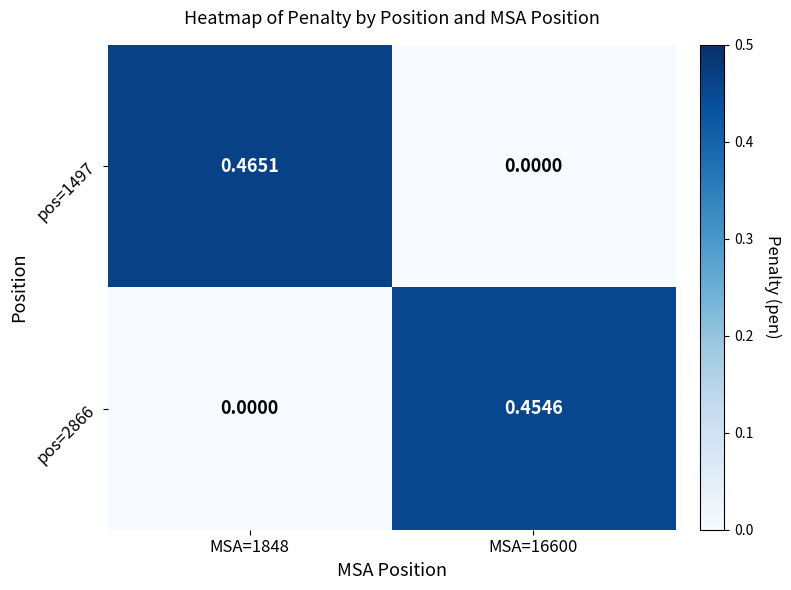

Reading left to right, transcribe all the data shown in this chart.

pos=1497: MSA=1848=0.5	MSA=16600=0.0
pos=2866: MSA=1848=0.0	MSA=16600=0.5